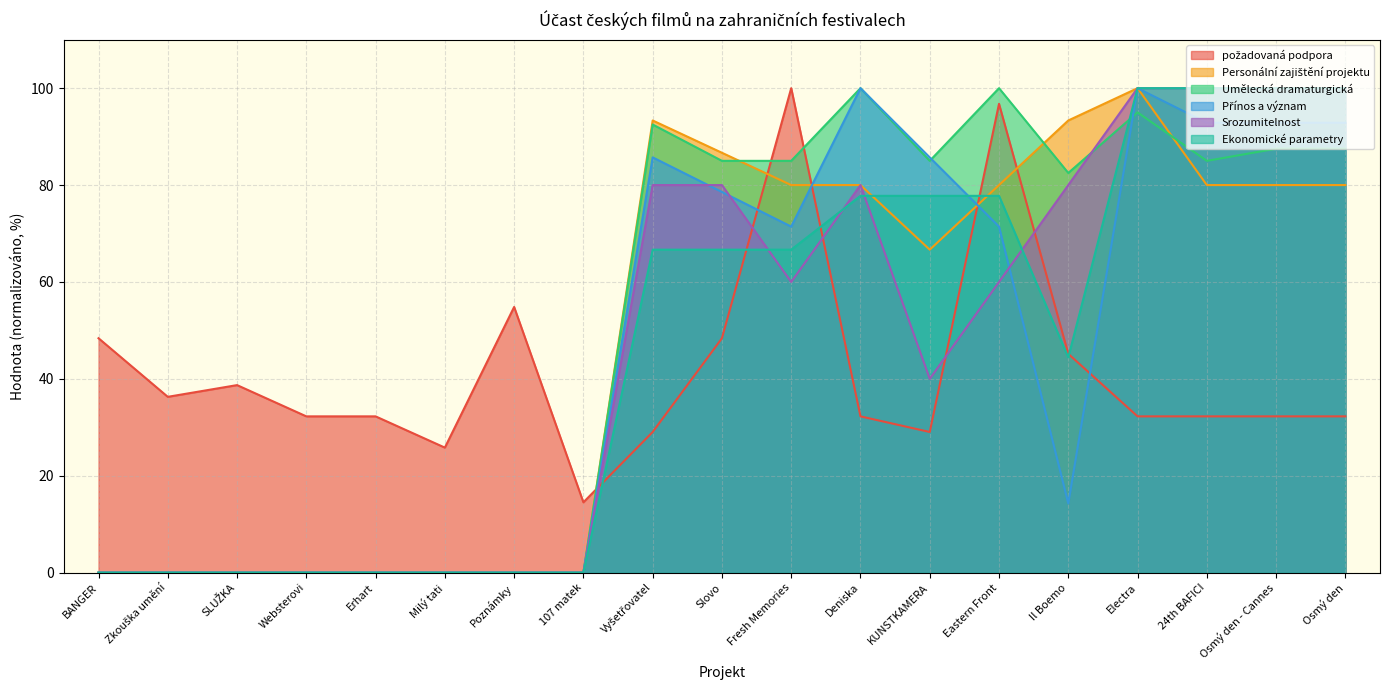

What is the difference between the highest and lowest values at Il Boemo?

79.0